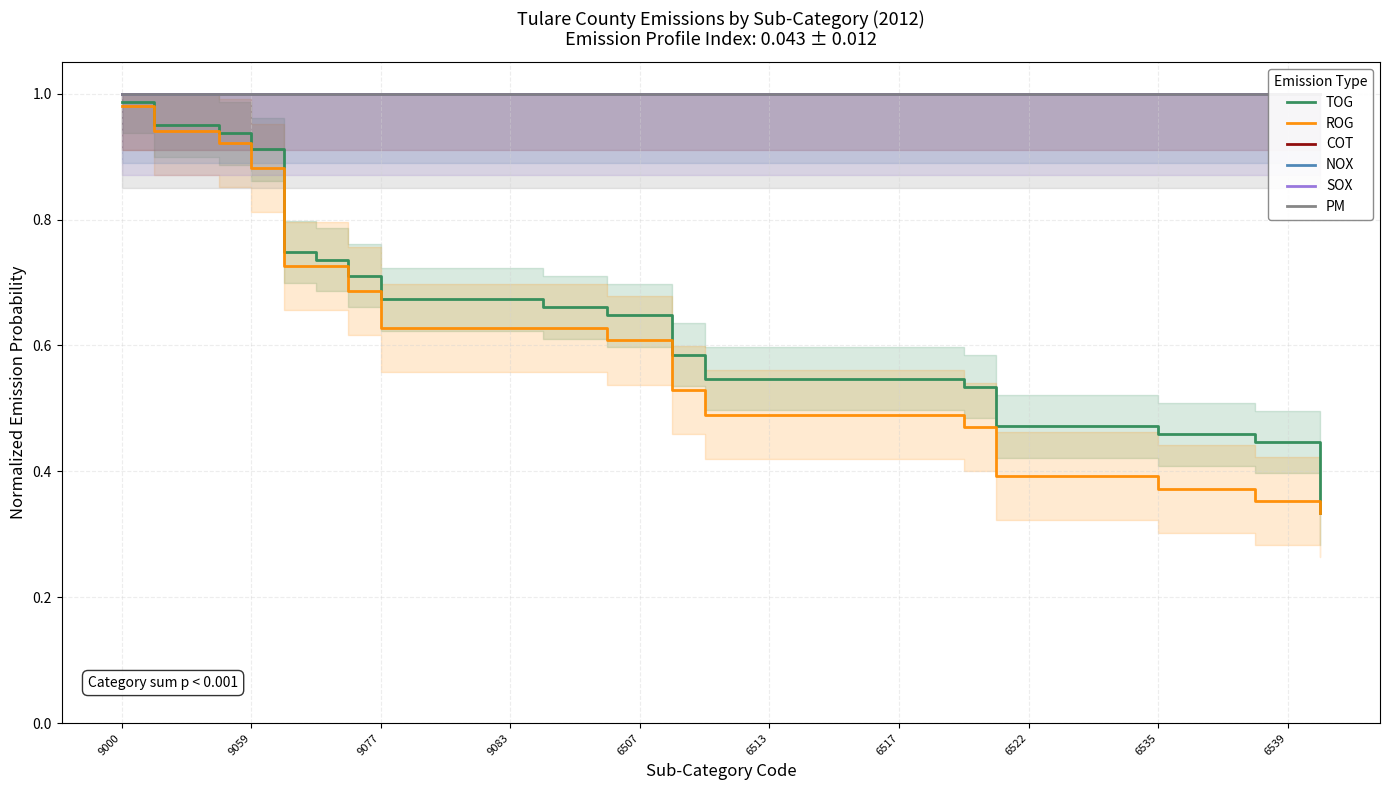

The ROG series shows 0.1 at 9077. True or false?

False